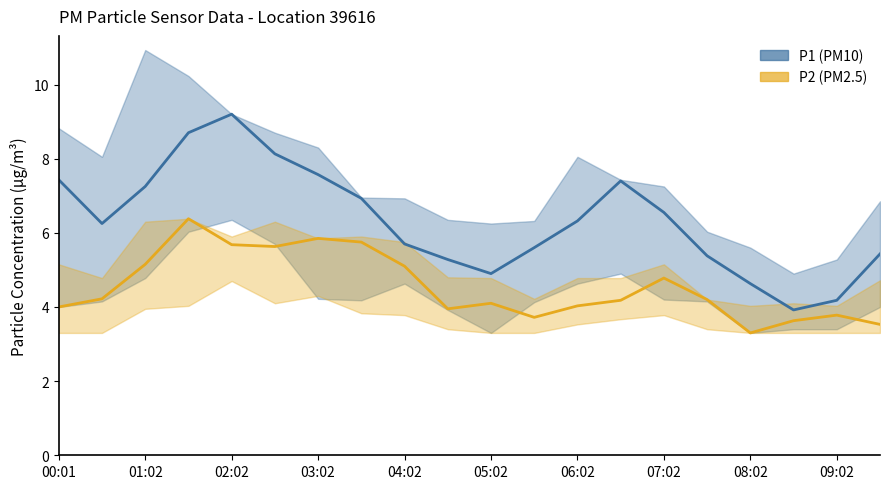

How many data points in P1 (PM10) are above 6?

11